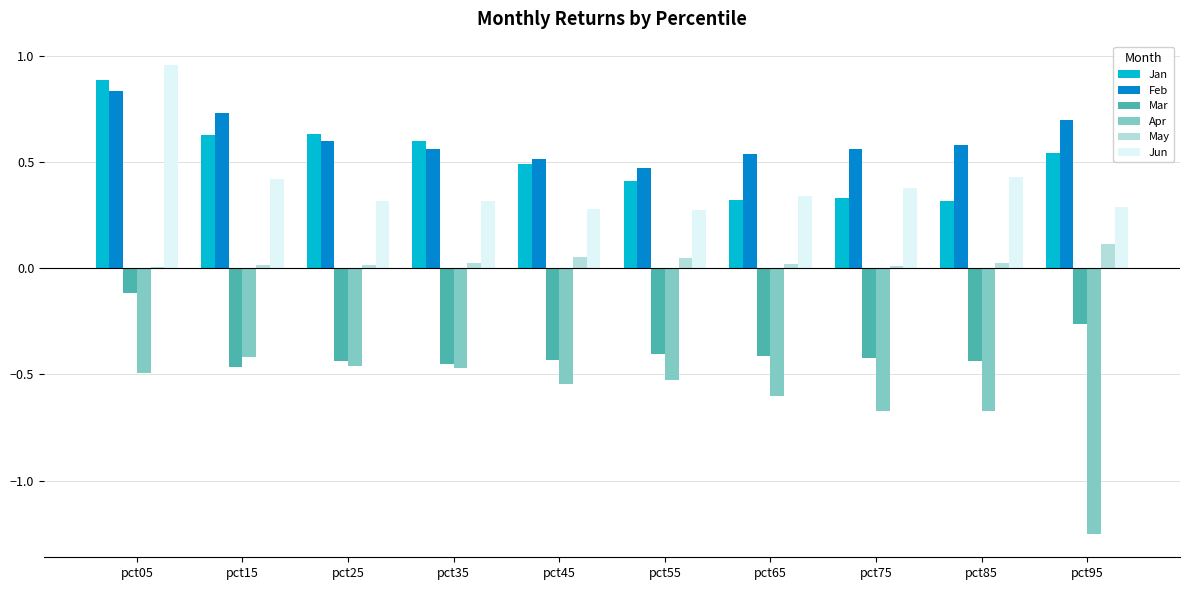

At which category is the sum across all series the highest?

pct05